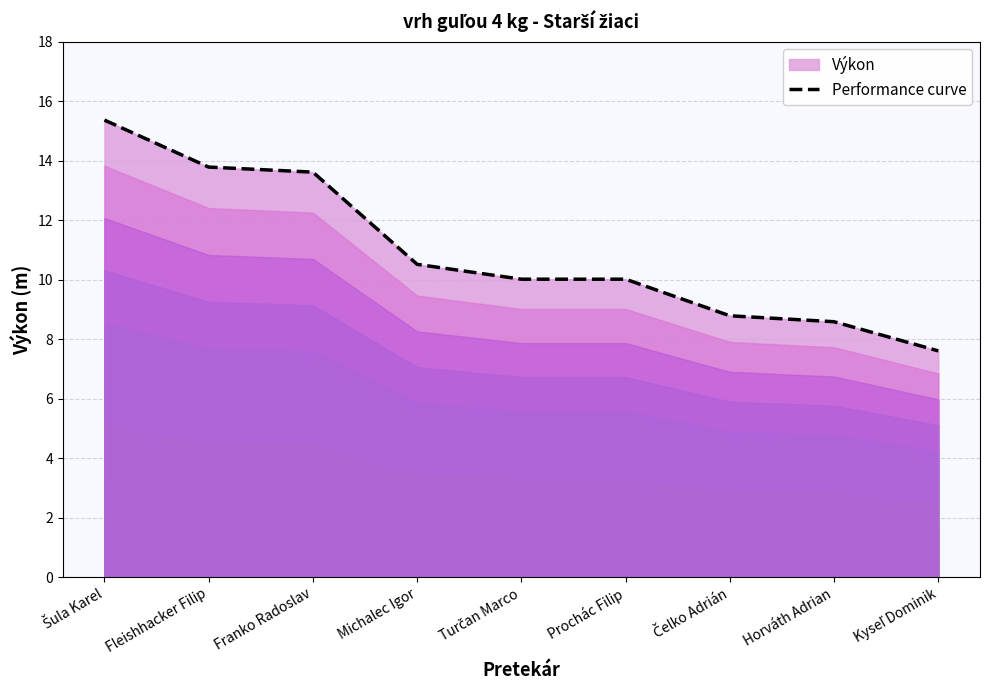

How many lines are shown in the chart?

1